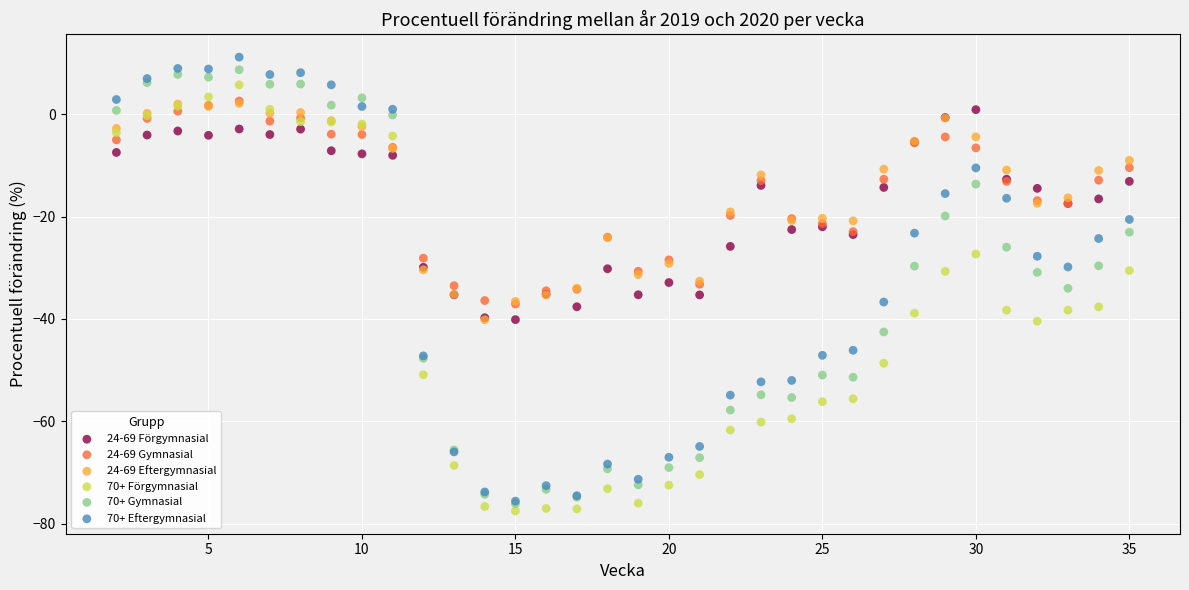

Which series contains the lowest Y value?

70+ Förgymnasial